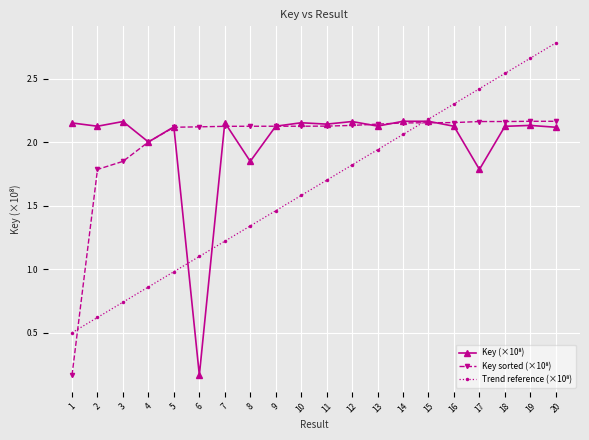

What is the spread (max minus min) of values at 19?

0.5